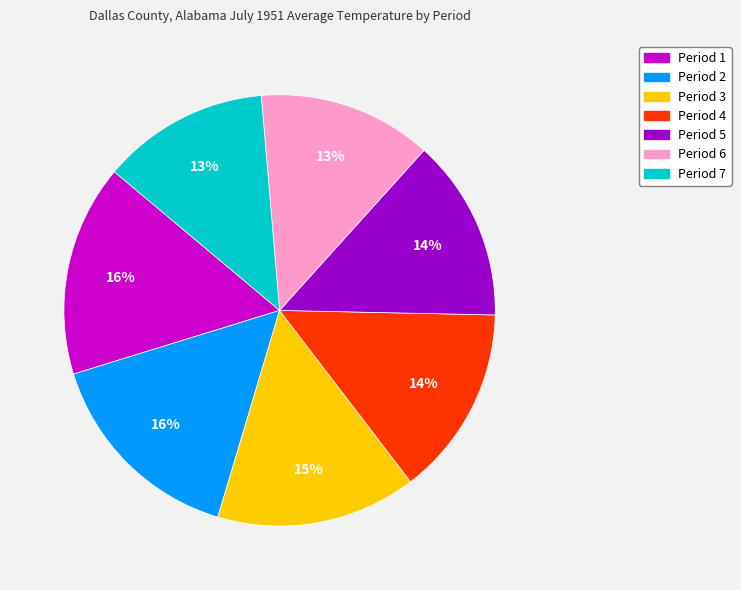

True or false: Period 1 accounts for 24% of the total.

False